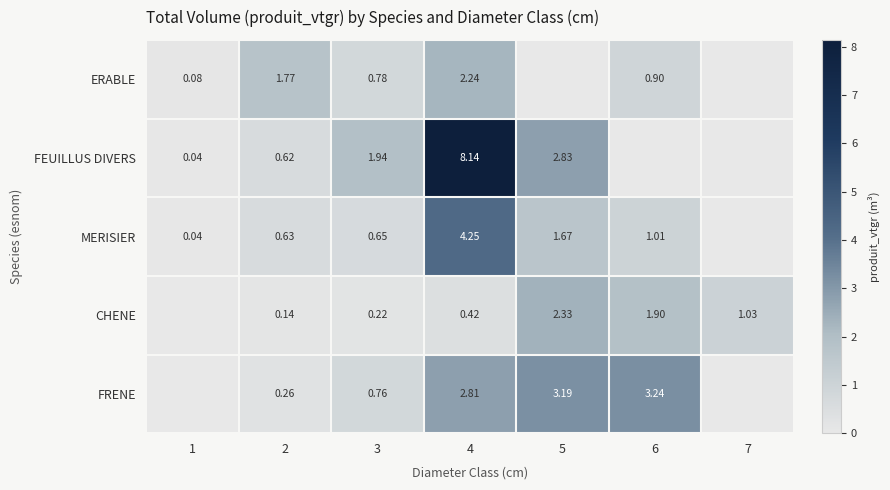

Is the value of ERABLE at 2 greater than the value of MERISIER at 4?

No